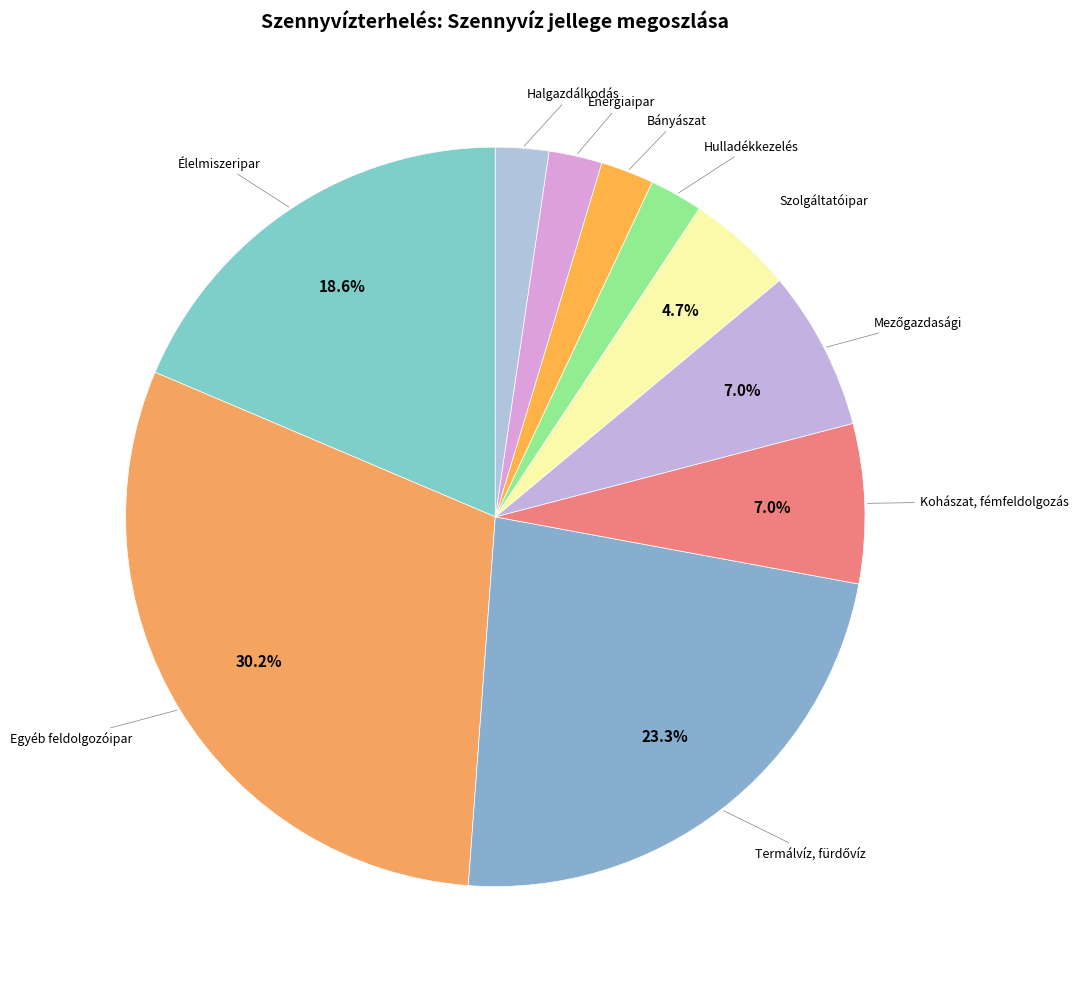

How many slices are in this pie chart?

10